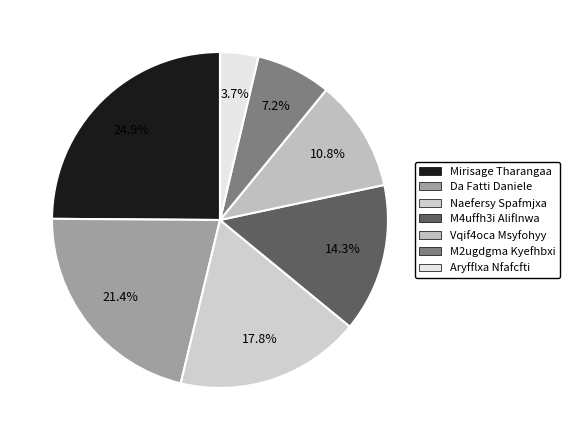

Which category has the biggest portion of the pie?

Mirisage Tharangaa